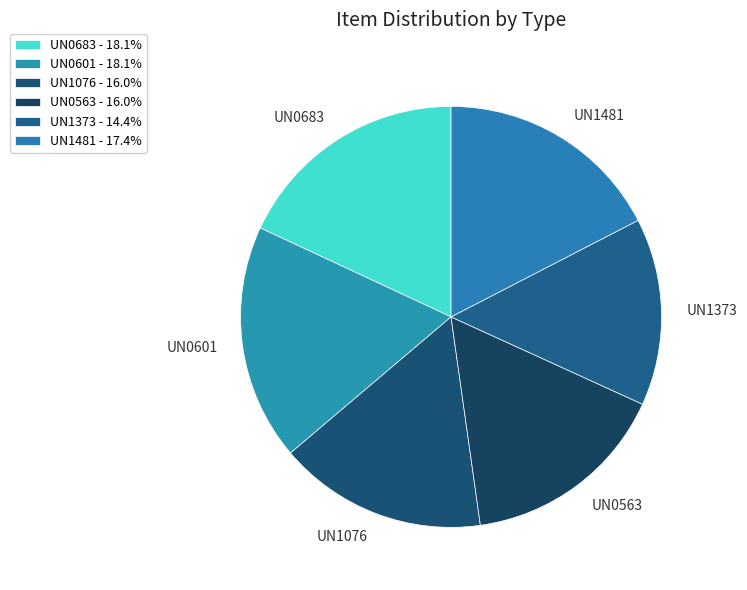

How many slices are in this pie chart?

6